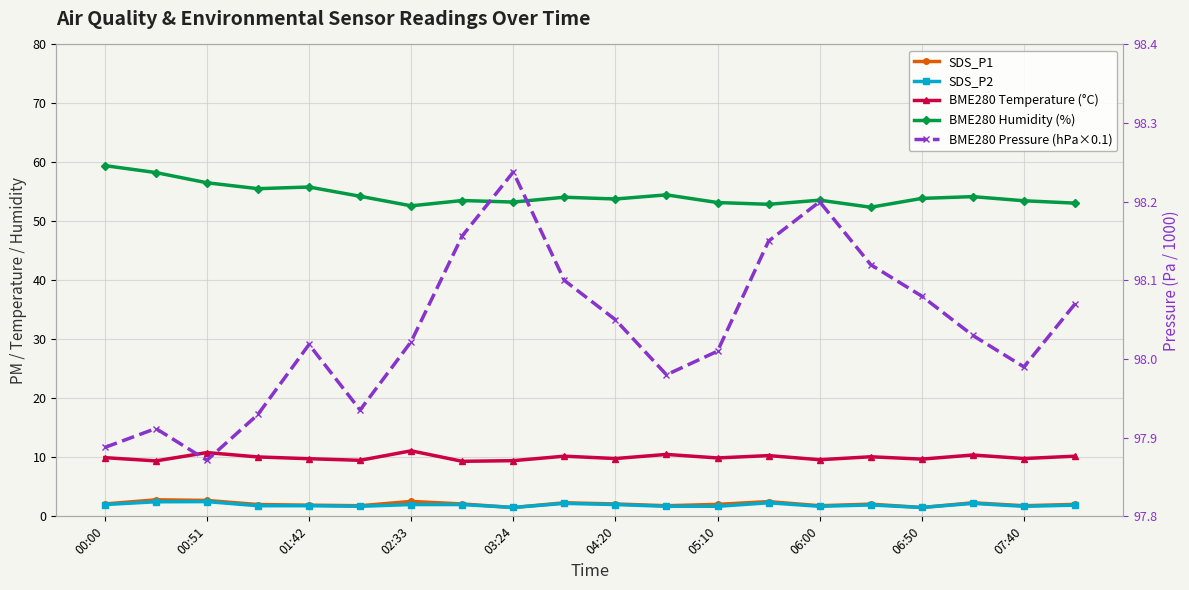

True or false: BME280 Pressure (hPa×0.1) has more than 2 interior local peaks.

True